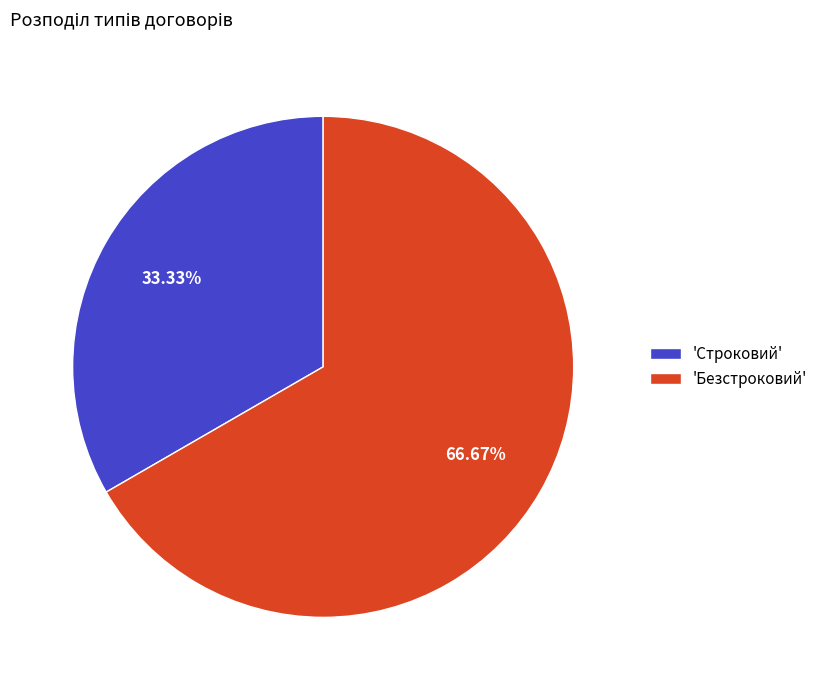

Between 'Строковий' and 'Безстроковий', which is larger?

'Безстроковий'